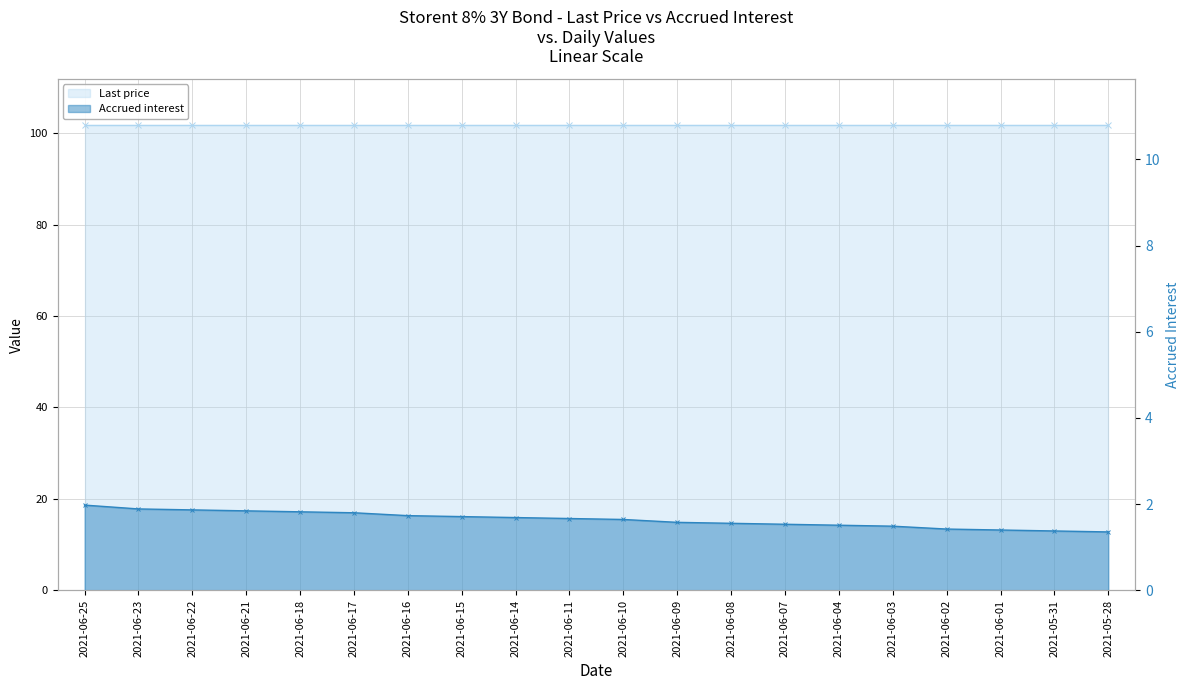

List the labels in order of value, largest first.

2021-06-25, 2021-06-23, 2021-06-22, 2021-06-21, 2021-06-18, 2021-06-17, 2021-06-16, 2021-06-15, 2021-06-14, 2021-06-11, 2021-06-10, 2021-06-09, 2021-06-08, 2021-06-07, 2021-06-04, 2021-06-03, 2021-06-02, 2021-06-01, 2021-05-31, 2021-05-28